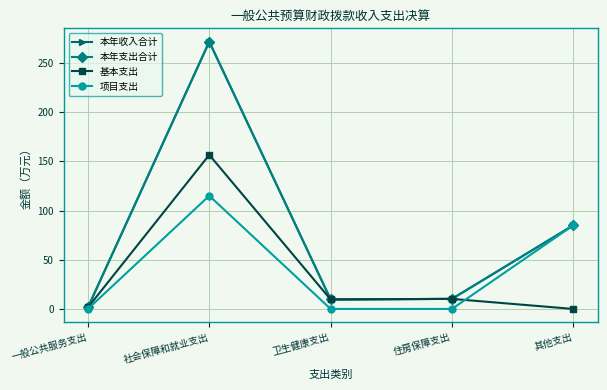

The 基本支出 series shows 103.5 at 其他支出. True or false?

False